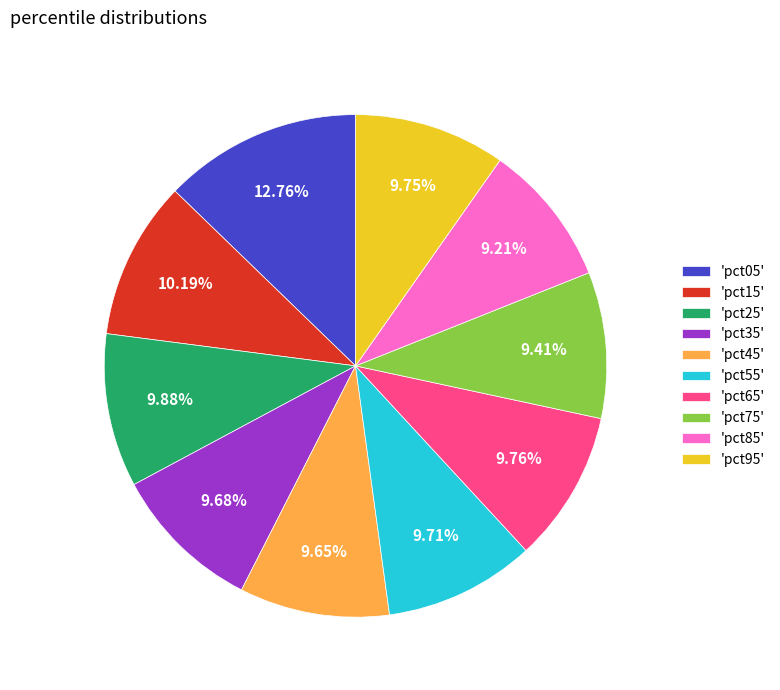

Does 'pct65' represent more than half of the total?

No